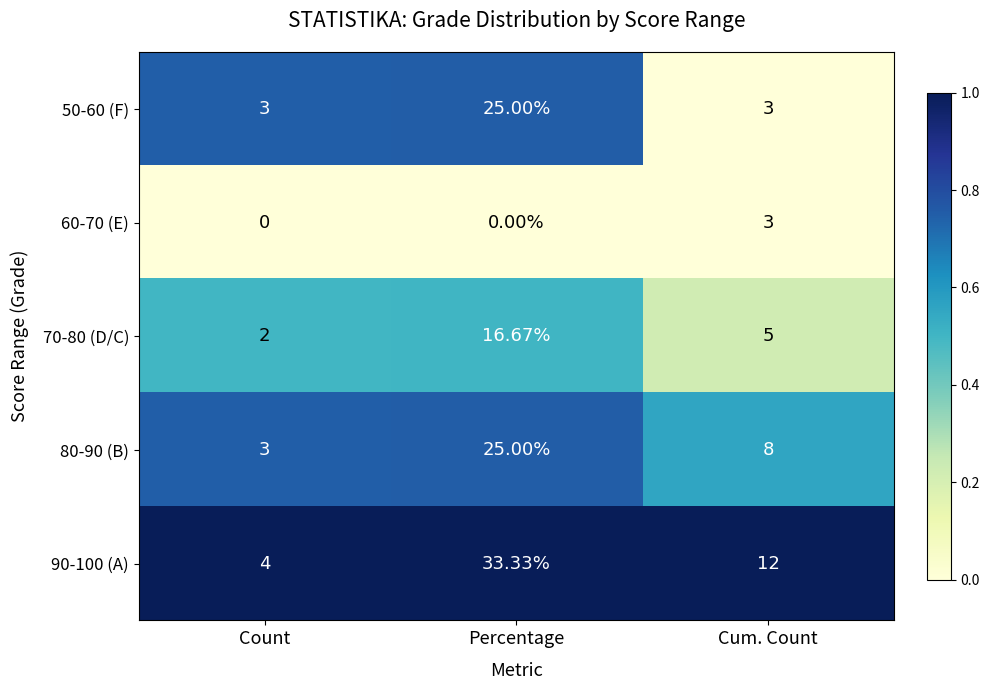

Where is 70-80 (D/C) nearest to the value 9?

Cum. Count